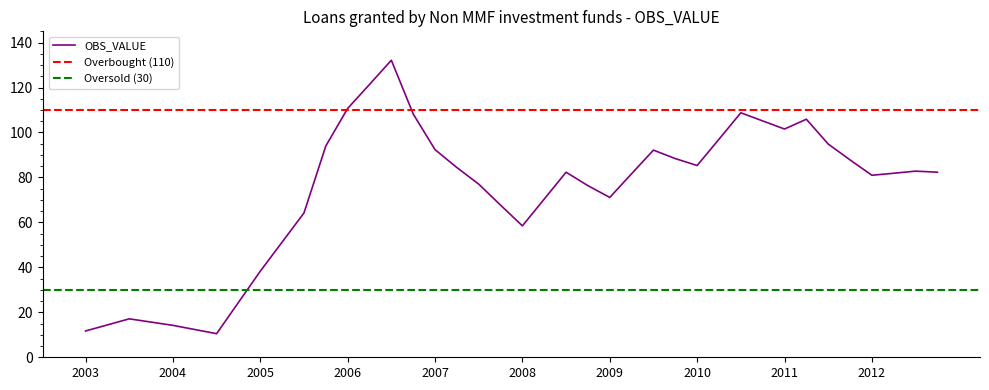

True or false: the data has more than 0 interior local peaks.

True